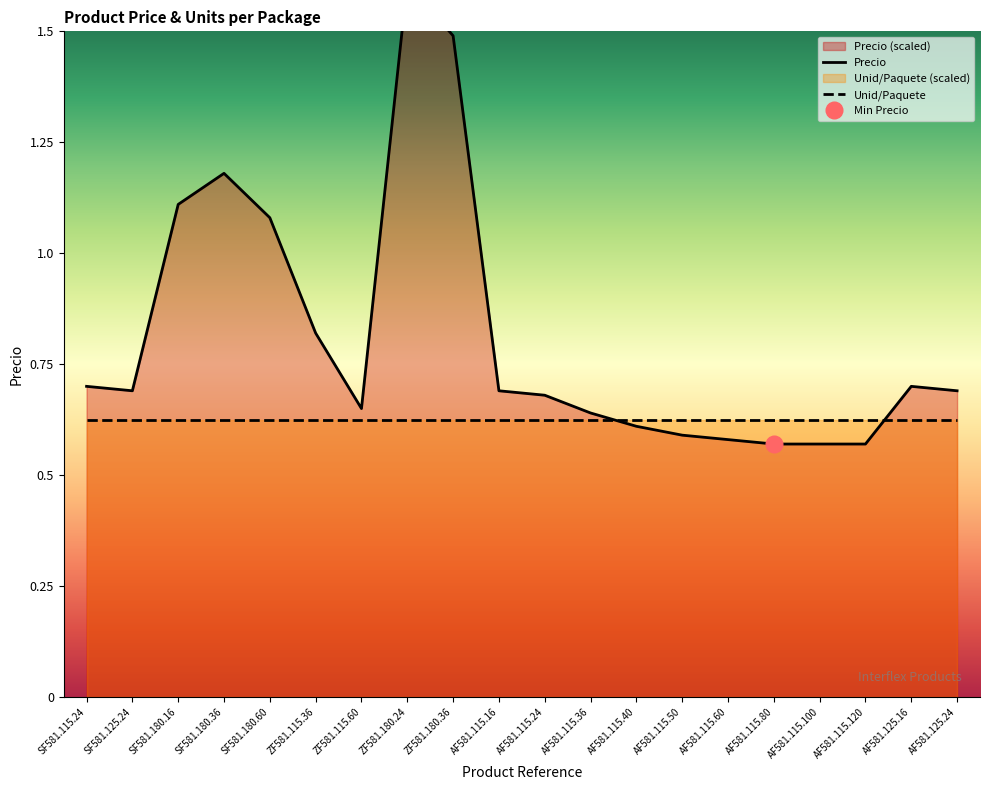

The Precio series shows 5.4 at AF581.115.16. True or false?

False